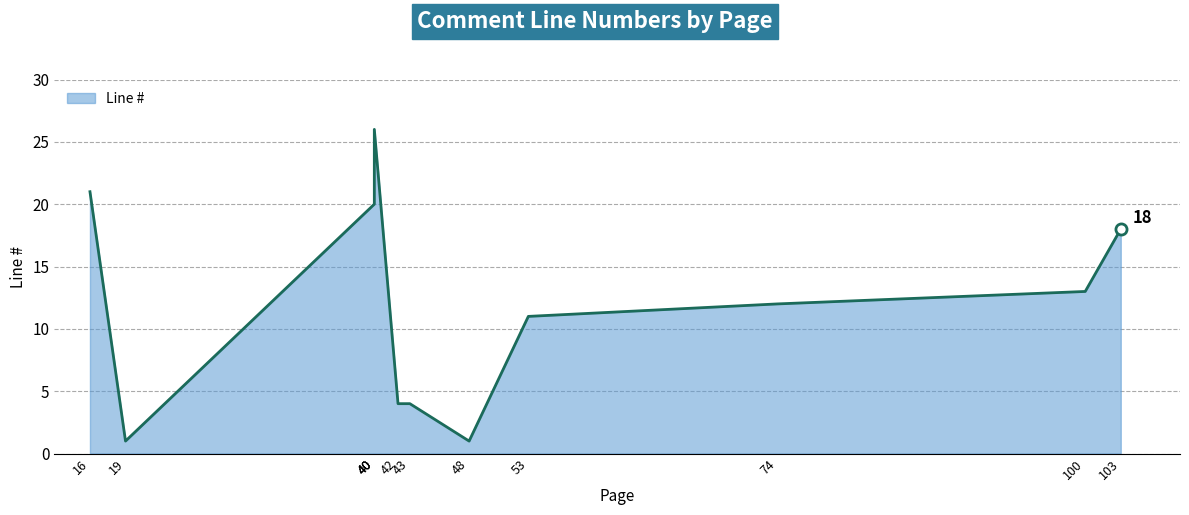

The value at 42 is 3. True or false?

False